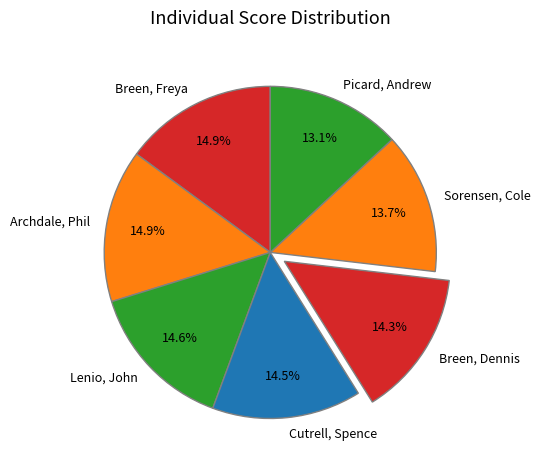

True or false: Sorensen, Cole accounts for 24% of the total.

False